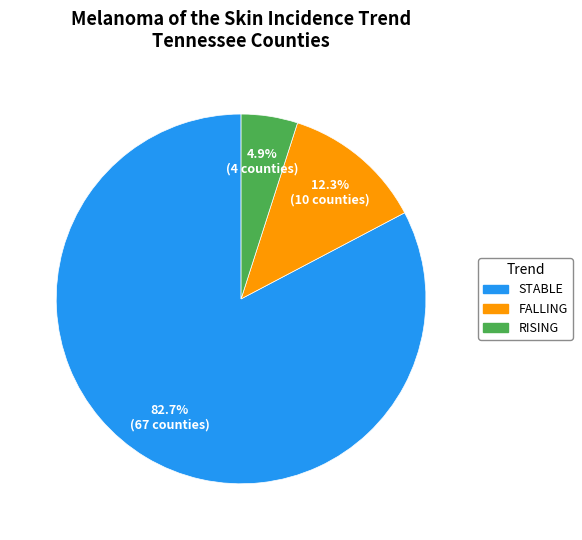

Is there a majority slice in this chart?

Yes